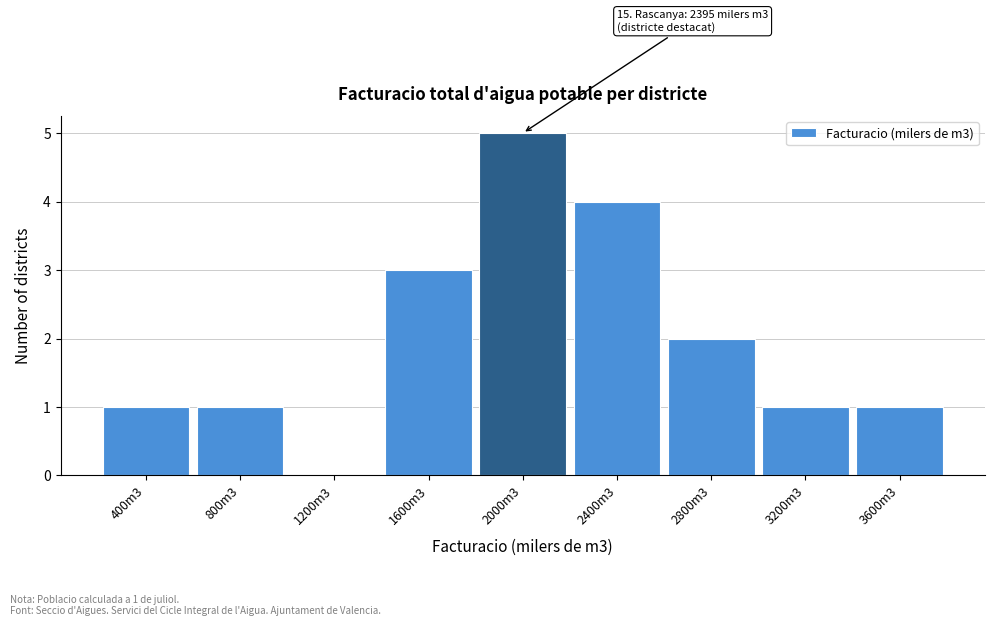

Reading right to left, extract all data points from this chart.

3600m3=1	3200m3=1	2800m3=2	2400m3=4	2000m3=5	1600m3=3	1200m3=0	800m3=1	400m3=1